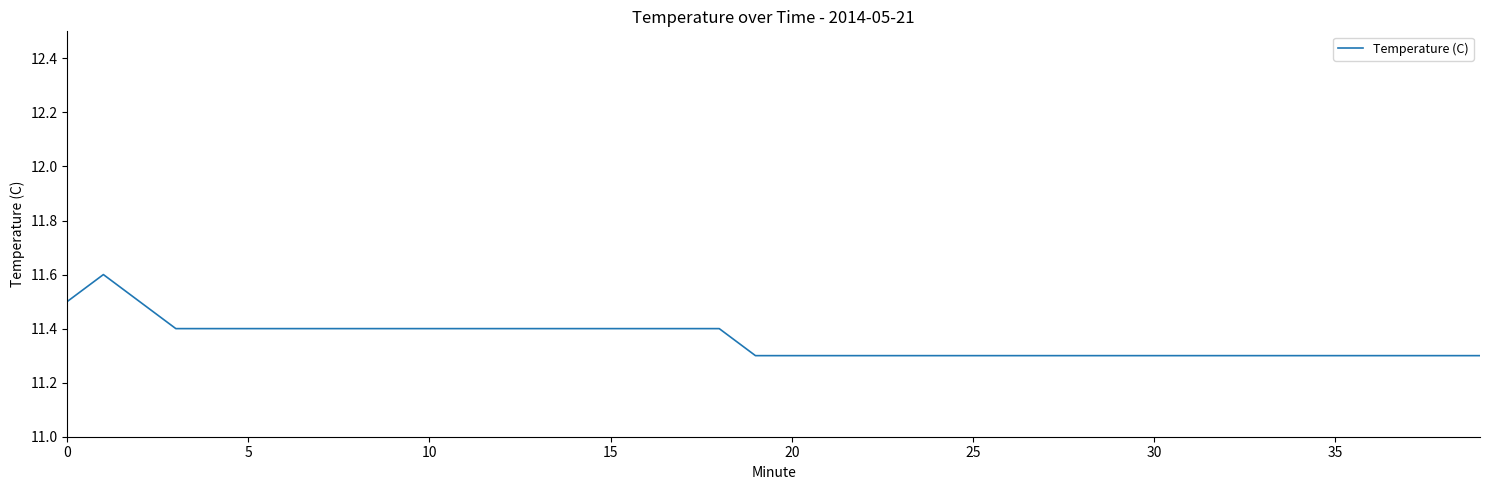

Count the values in the range 11 to 12.

40